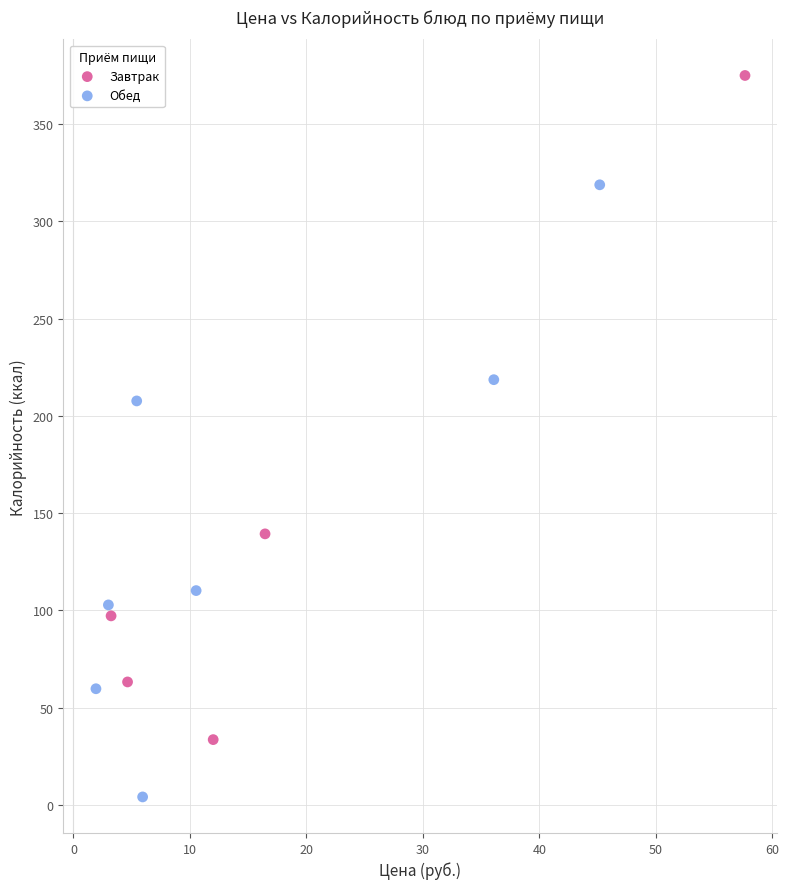

Which series reaches the minimum Y coordinate?

Обед